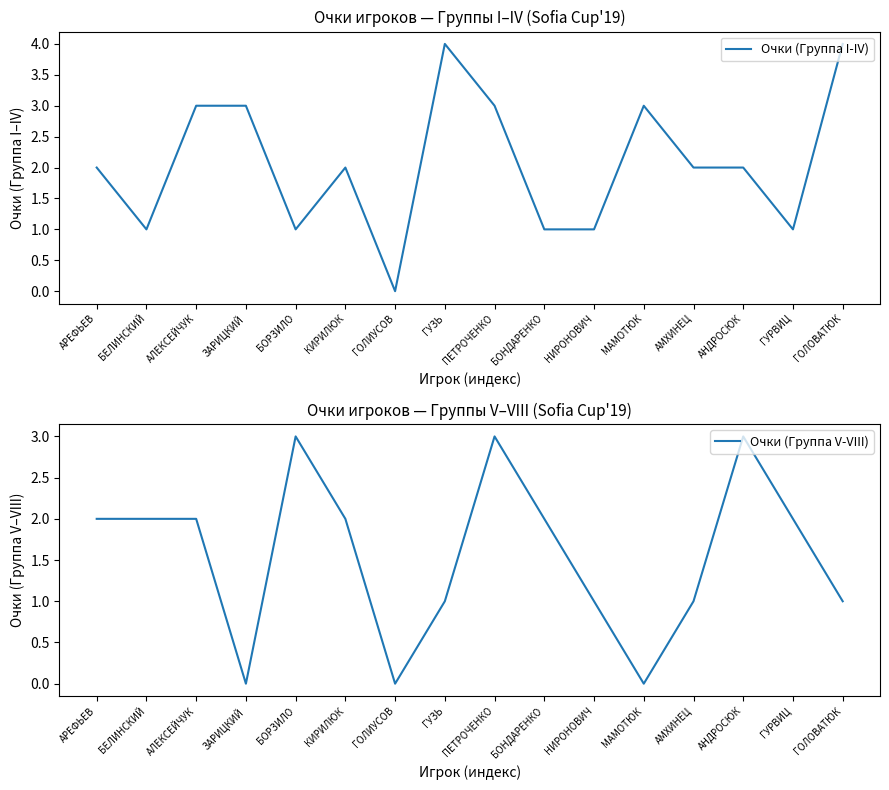

Reading left to right, what are all the values shown in this chart?

Очки (Группа I-IV): 2	1	3	3	1	2	0	4	3	1	1	3	2	2	1	4
Очки (Группа V-VIII): 2	2	2	0	3	2	0	1	3	2	1	0	1	3	2	1